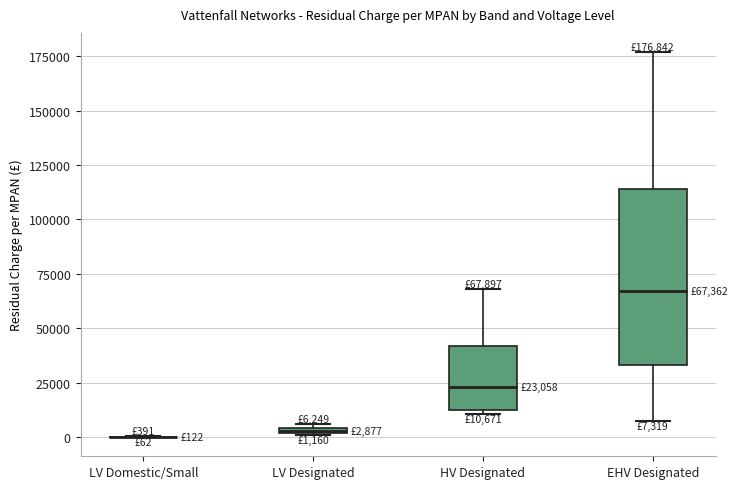

Comparing the boxes themselves (not the whiskers), which one is the tallest?

EHV Designated